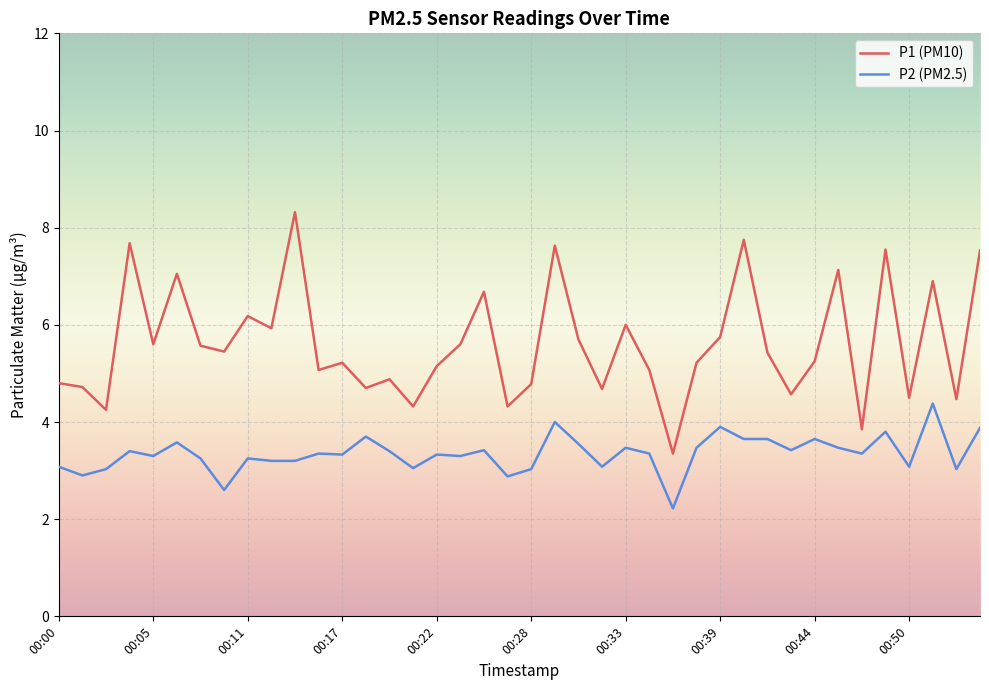

List the series in order of their overall mean, highest first.

P1 (PM10), P2 (PM2.5)